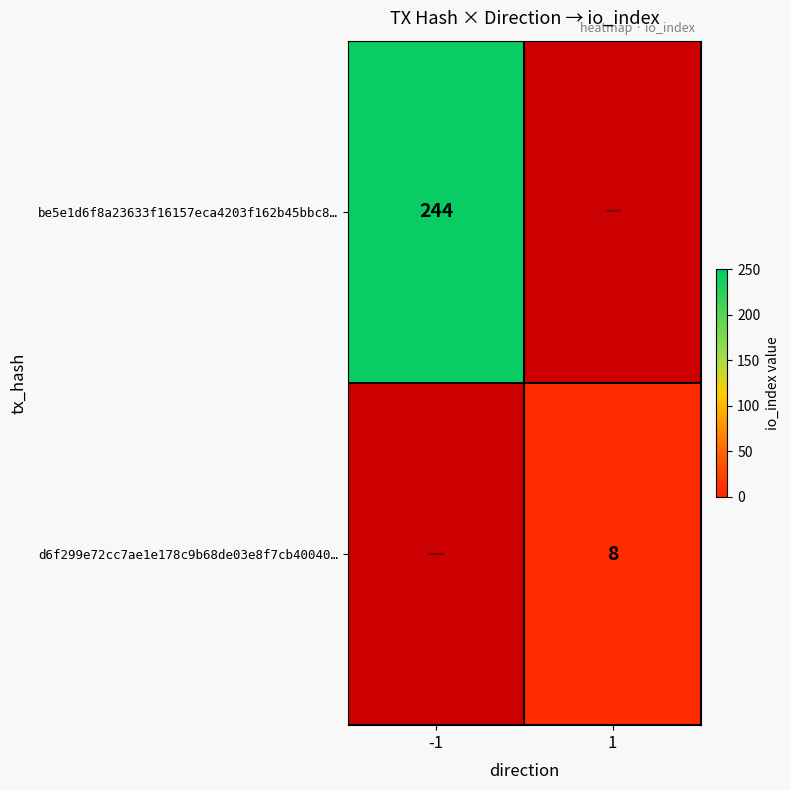

Is it true that be5e1d6f8a23633f16157eca4203f162b45bbc8… equals 325 at -1?

False